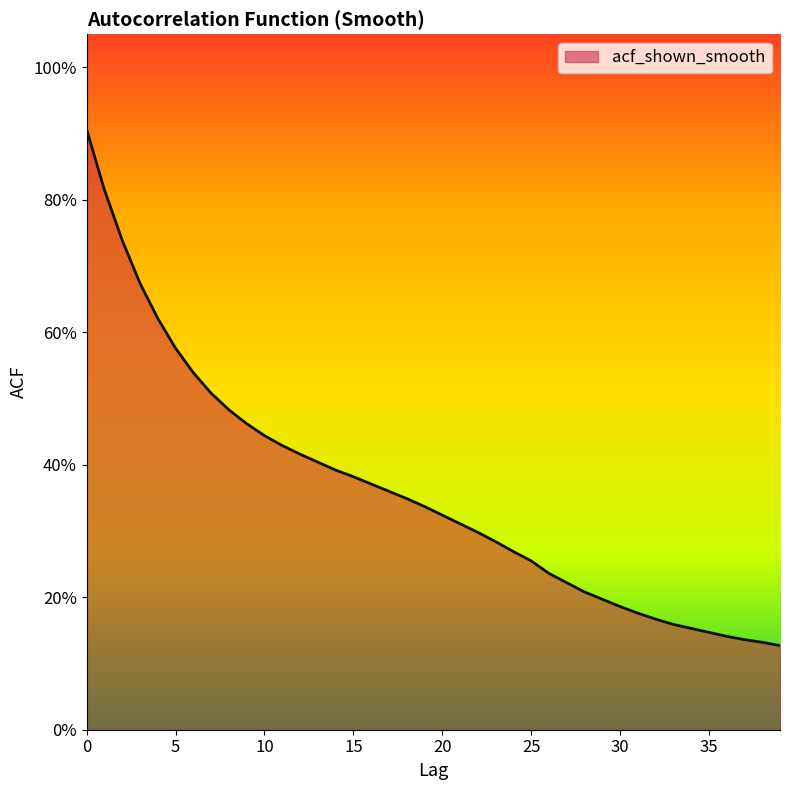

Rank the categories by value from lowest to highest.

39, 38, 37, 36, 35, 34, 33, 32, 31, 30, 29, 28, 27, 26, 25, 24, 23, 22, 21, 20, 19, 18, 17, 16, 15, 14, 13, 12, 11, 10, 9, 8, 7, 6, 5, 4, 3, 2, 1, 0